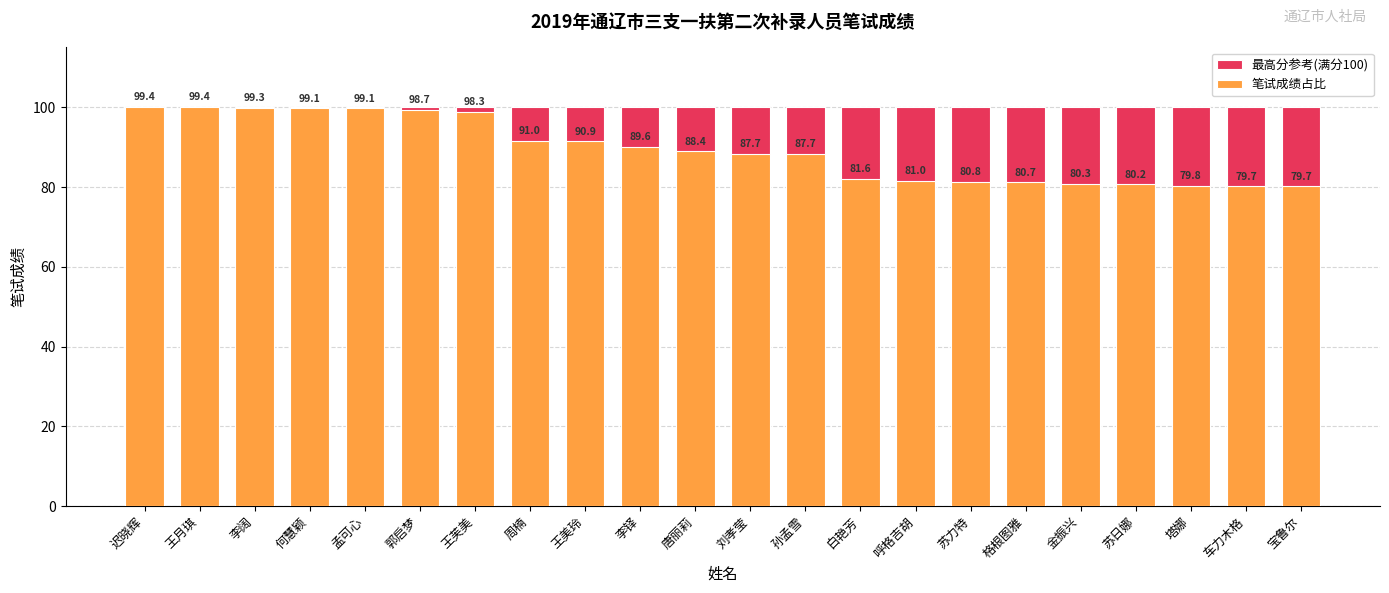

What are all the series names shown in the legend?

最高分参考(满分100), 笔试成绩占比